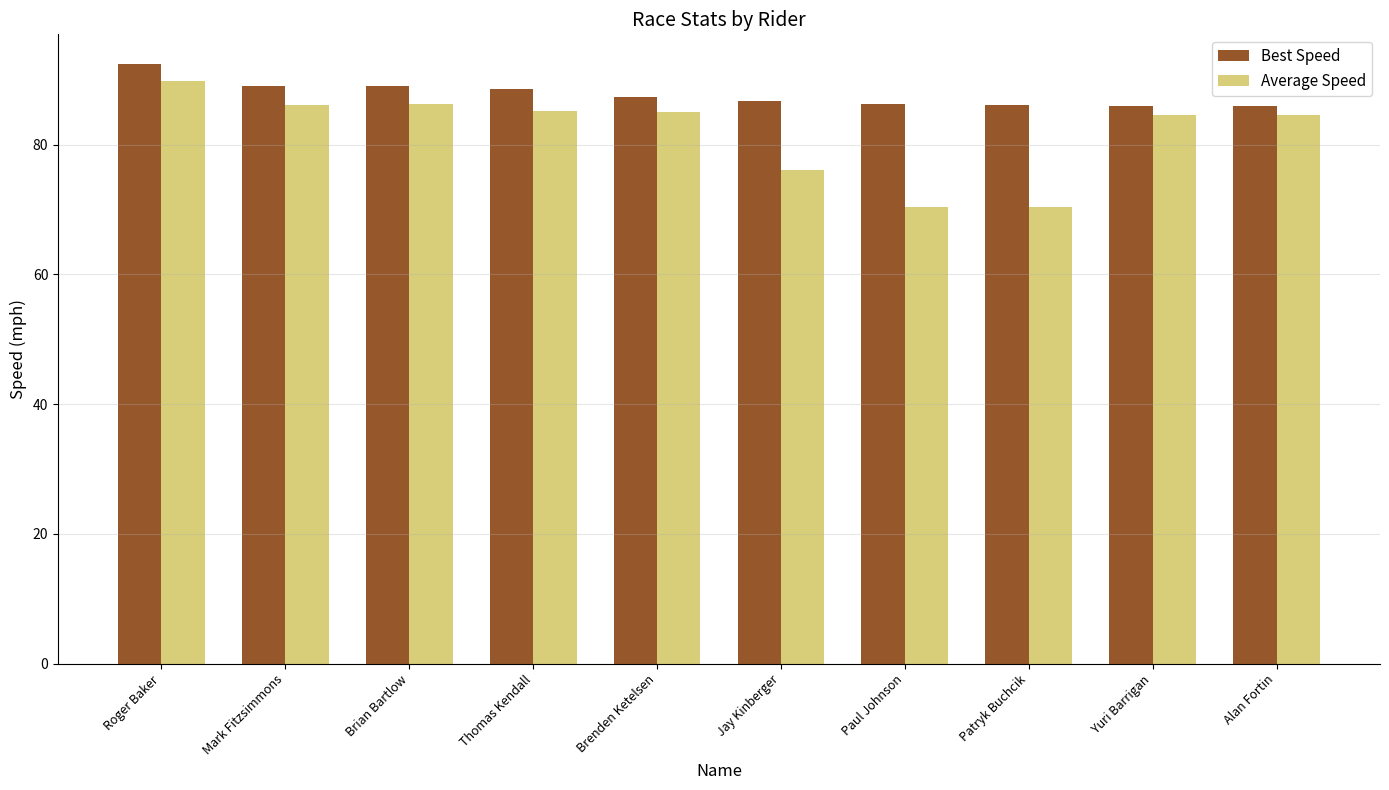

How many bars are there in total?

20